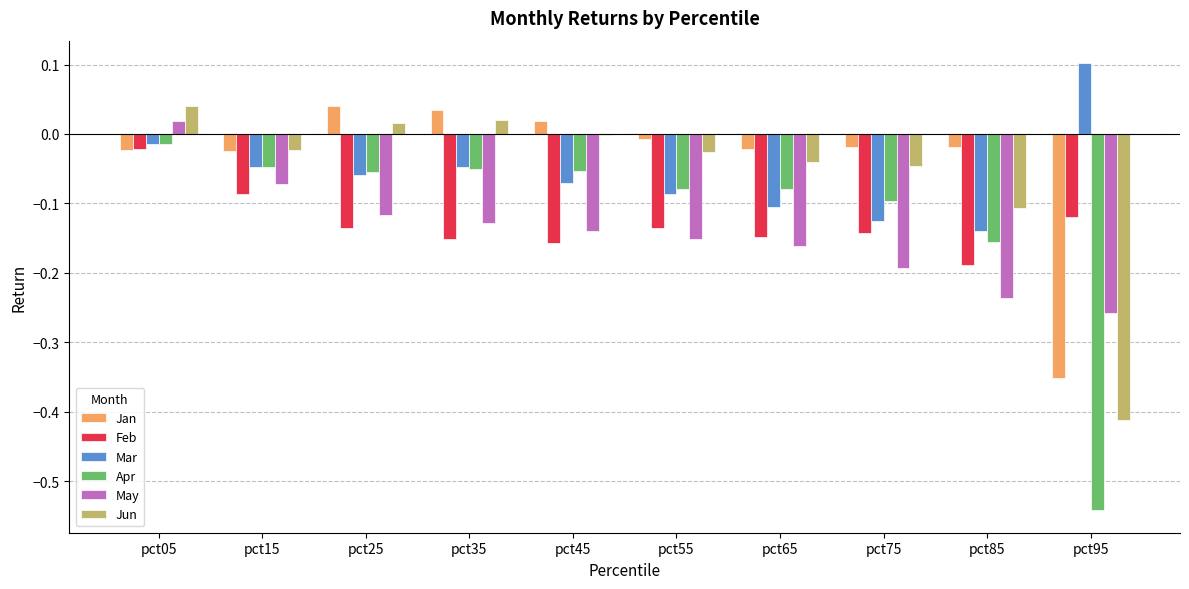

The value of Feb at pct85 is -0.3. True or false?

False